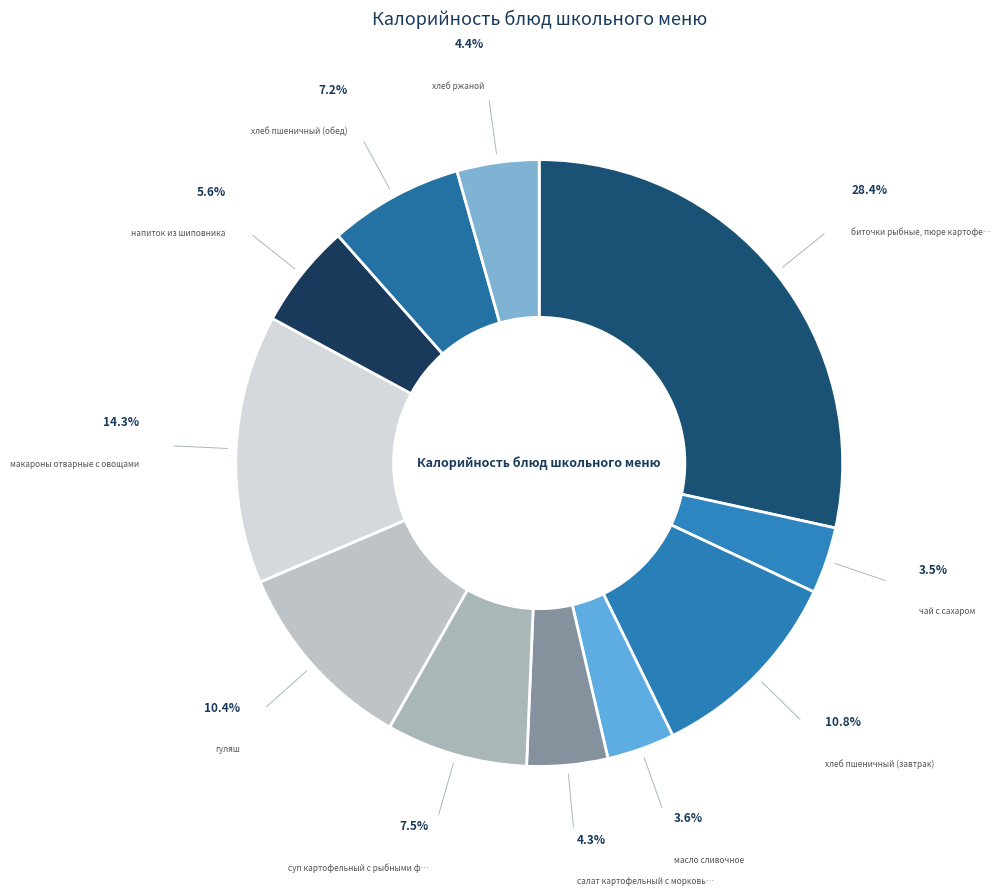

What is the smallest slice in the pie chart?

чай с сахаром